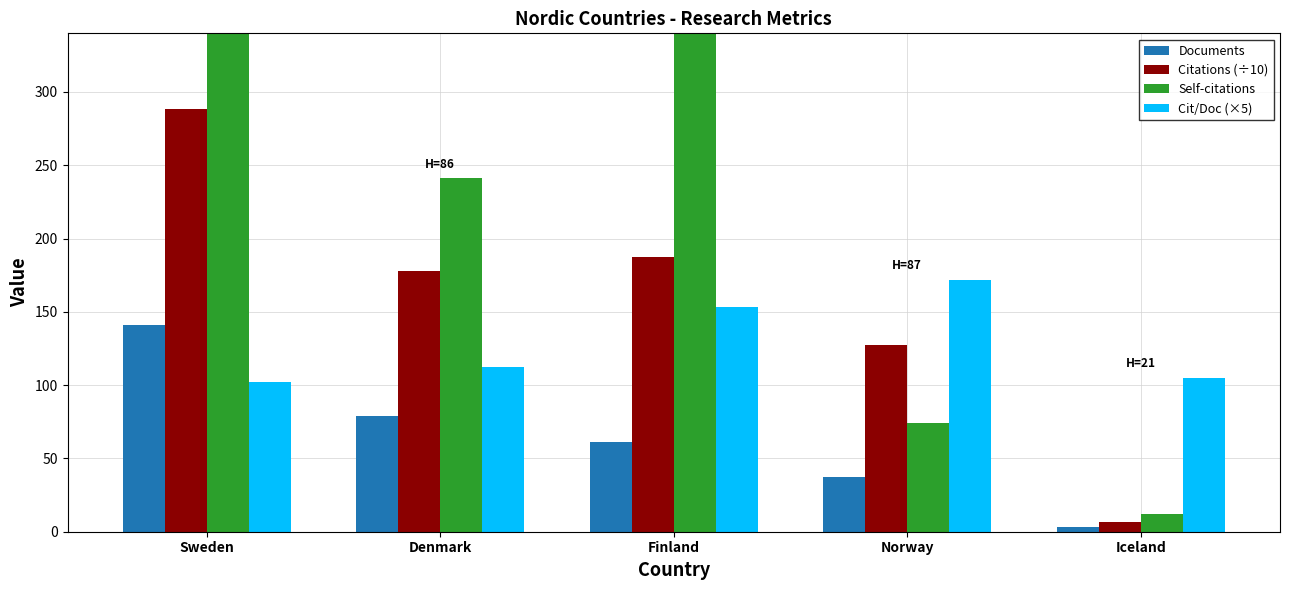

Between Denmark and Norway, which series saw the biggest shift?

Self-citations